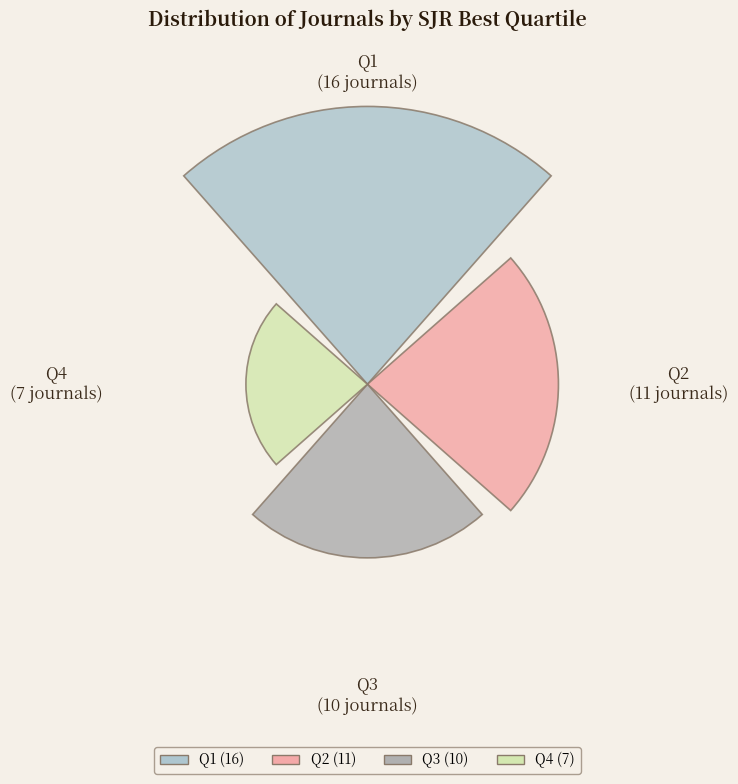

Is there any slice that represents more than half of the pie?

No